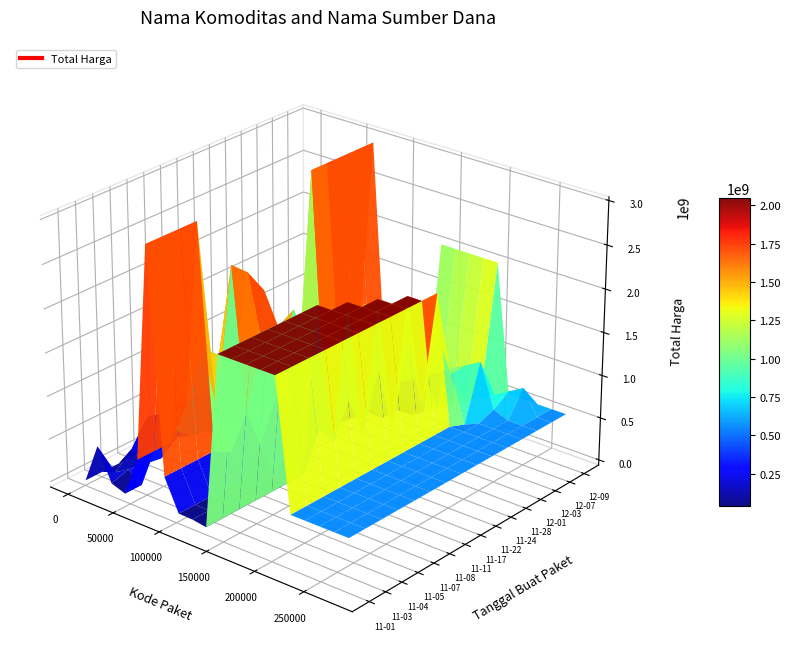

Reading left to right, transcribe all the data shown in this chart.

Total Harga: 2021-11-01=333600	2021-11-03=192414240	2021-11-04=90672075	2021-11-05=464002100	2021-11-07=1425867900	2021-11-08=420767800	2021-11-11=2978953240	2021-11-17=34292000	2021-11-22=493000000	2021-11-24=2048792100	2021-11-28=373404000	2021-12-01=56152800	2021-12-03=51601000	2021-12-07=27412000	2021-12-09=559971000
Kode Paket: 2021-11-01=464	2021-11-03=35749	2021-11-04=25845	2021-11-05=13652	2021-11-07=16823	2021-11-08=89848	2021-11-11=84587	2021-11-17=40112	2021-11-22=55826	2021-11-24=141246	2021-11-28=91101	2021-12-01=103541	2021-12-03=117783	2021-12-07=128516	2021-12-09=277693